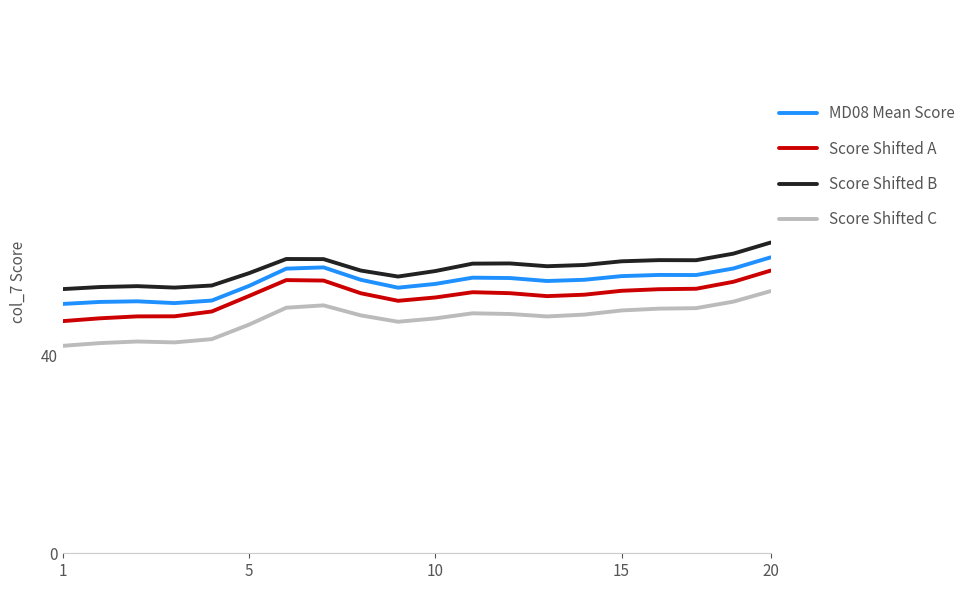

What is the difference between the maximum and minimum values in the Score Shifted A series?

10.2